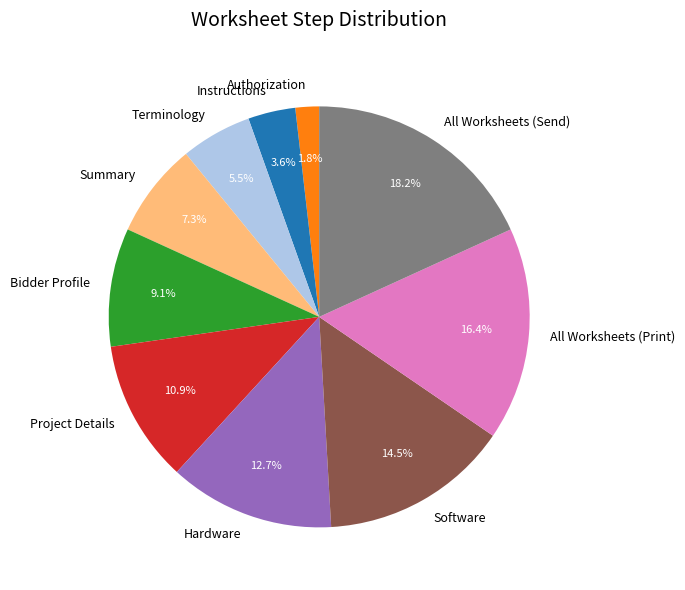

Which slice is the largest?

All Worksheets (Send)